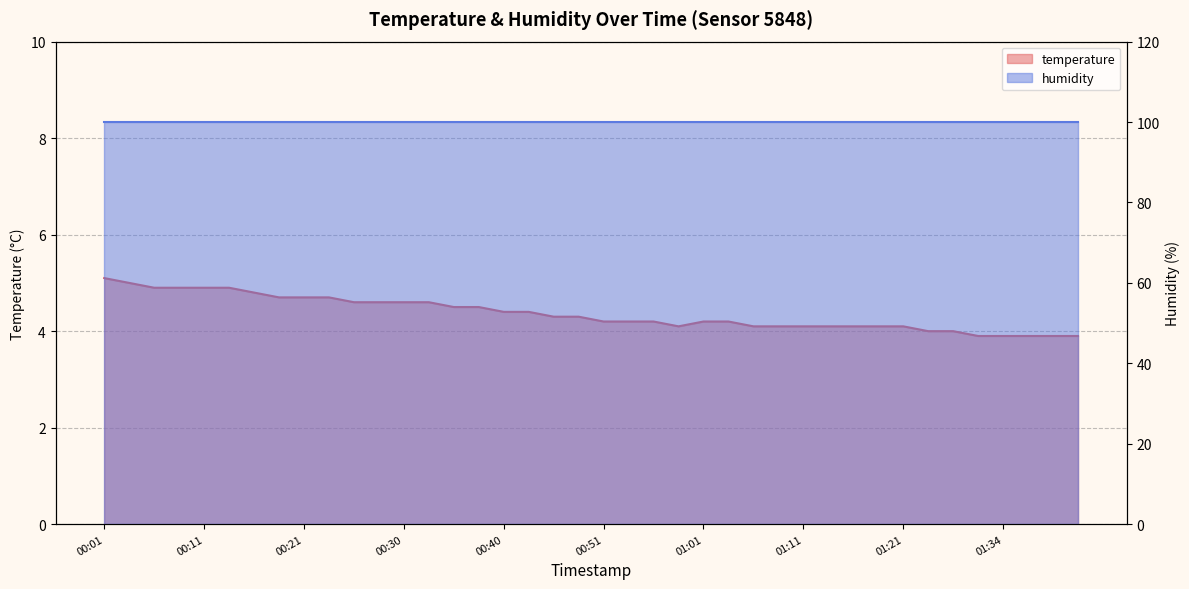

Reading left to right, extract all data points from this chart.

5.1	5.0	4.9	4.9	4.9	4.9	4.8	4.7	4.7	4.7	4.6	4.6	4.6	4.6	4.5	4.5	4.4	4.4	4.3	4.3	4.2	4.2	4.2	4.1	4.2	4.2	4.1	4.1	4.1	4.1	4.1	4.1	4.1	4.0	4.0	3.9	3.9	3.9	3.9	3.9